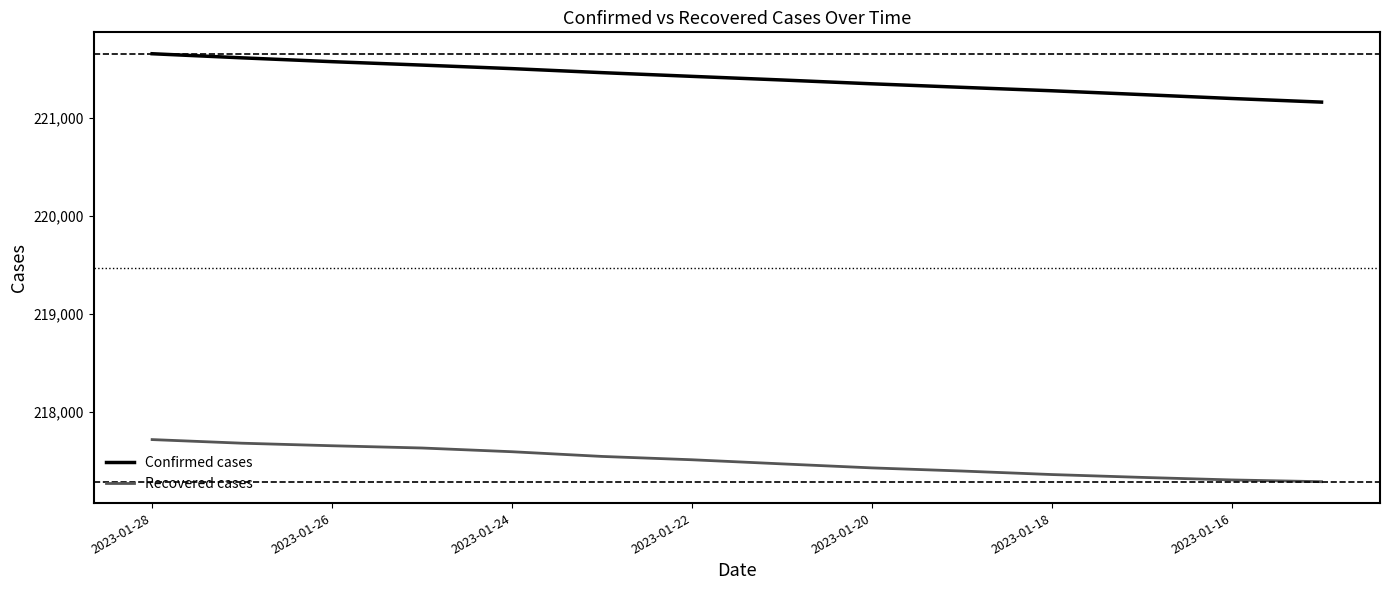

True or false: Recovered cases and Confirmed cases intersect in this chart.

False